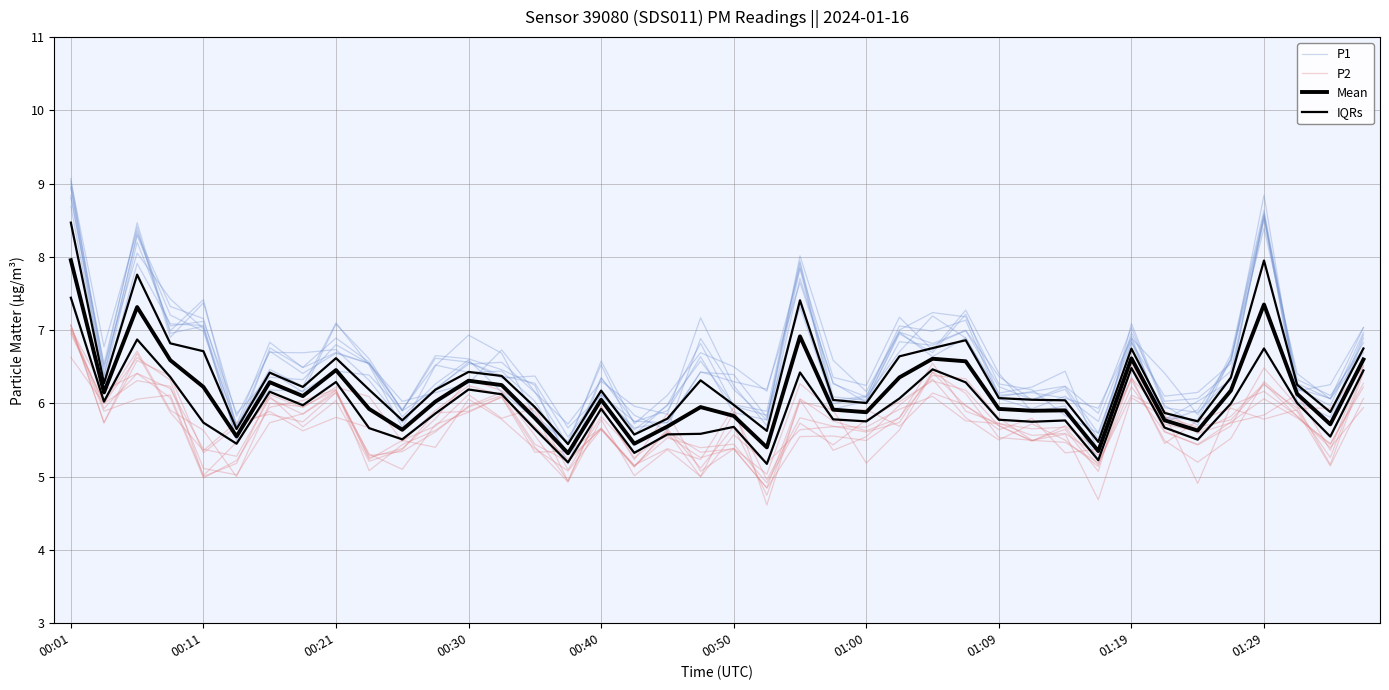

True or false: IQRs and Mean cross at least once.

False